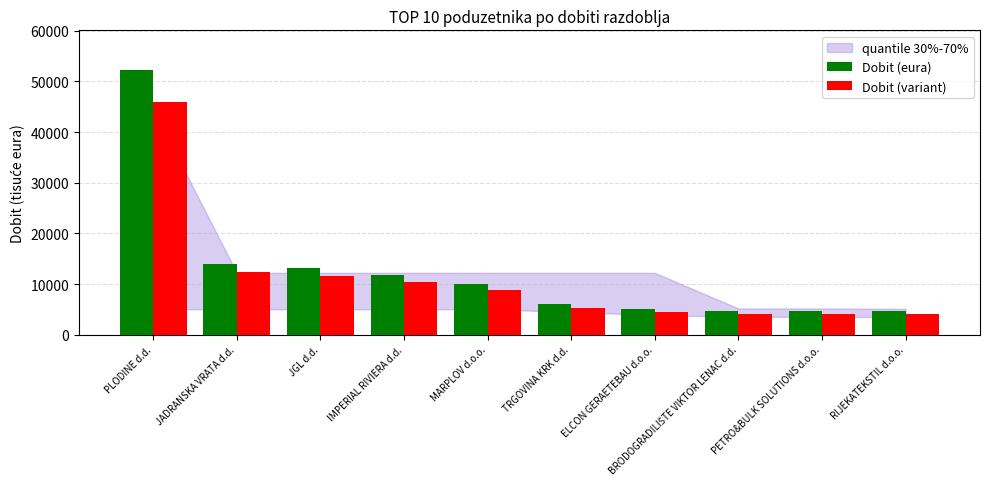

What is the difference between the highest and lowest values at JADRANSKA VRATA d.d.?

1680.1